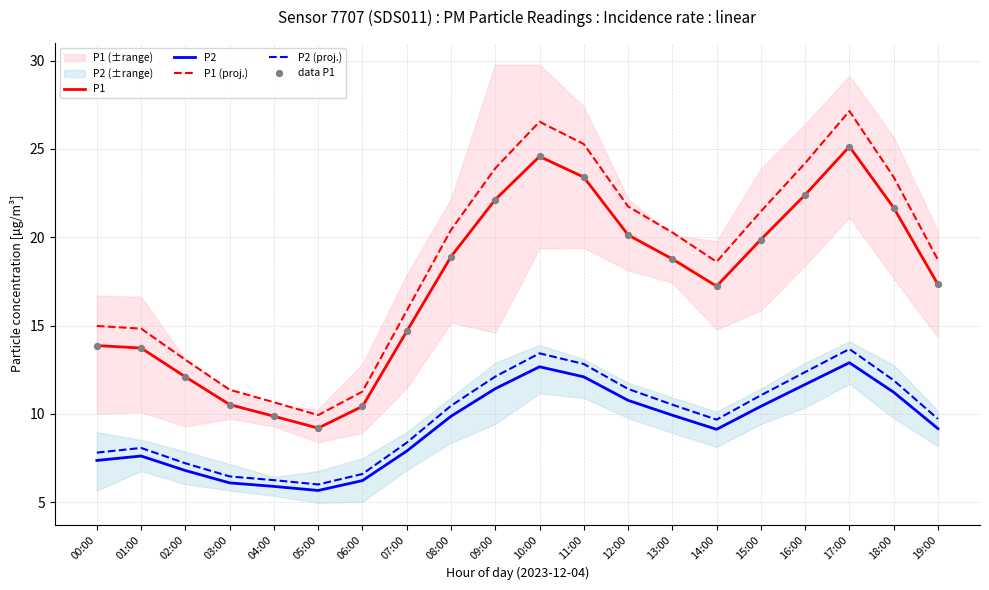

At how many categories does at least one series exceed 12?

16